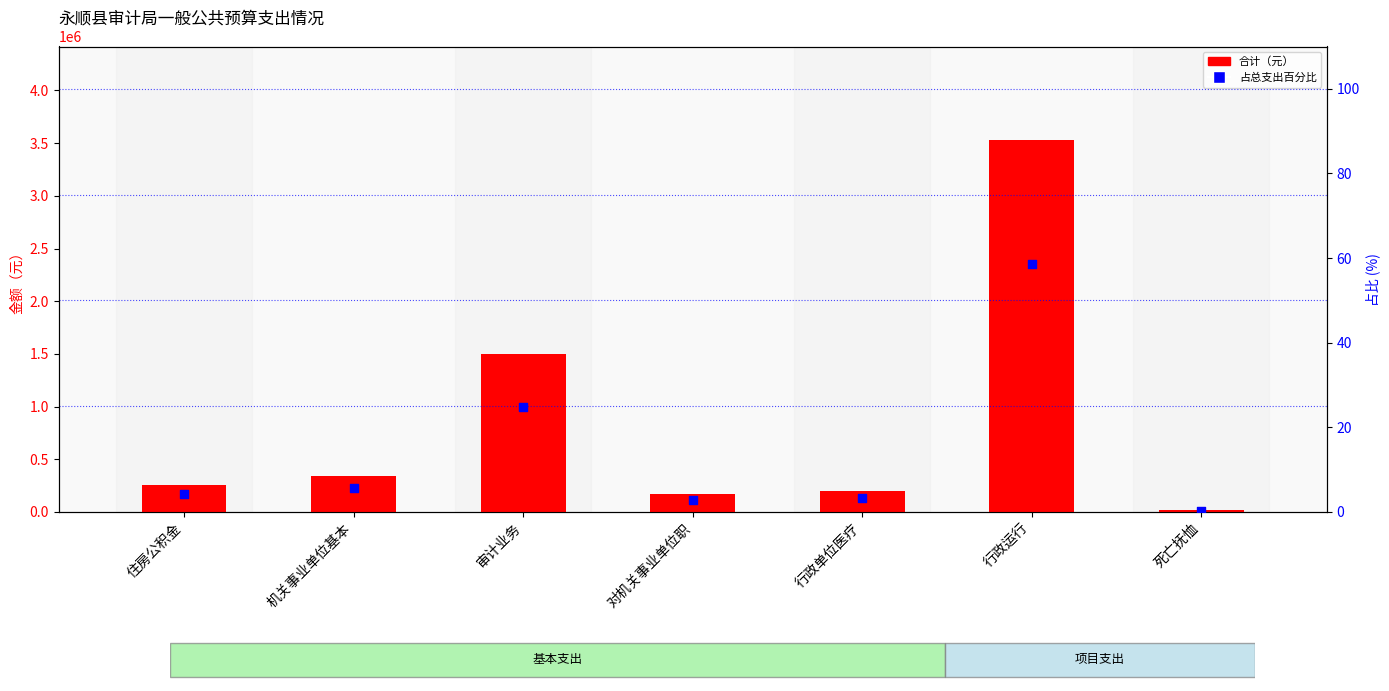

At how many categories does at least one series exceed 3120039?

1